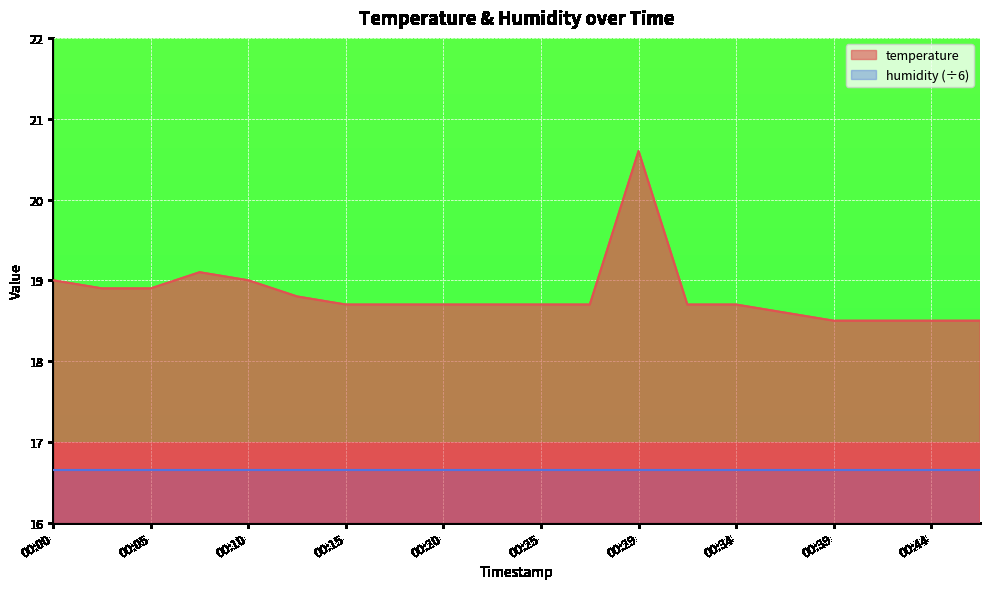

The value at 00:25 is 18.7. True or false?

True